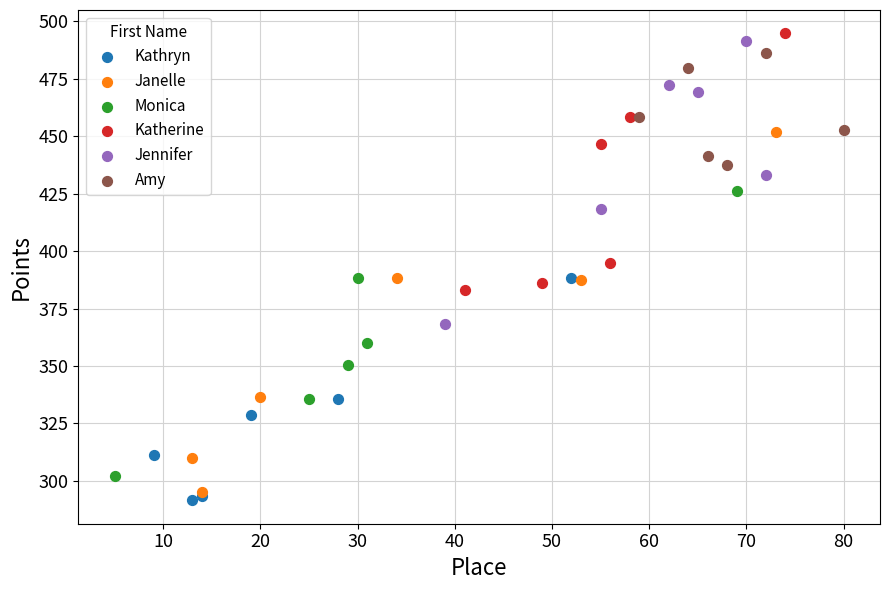

Which series reaches the maximum Y coordinate?

Katherine